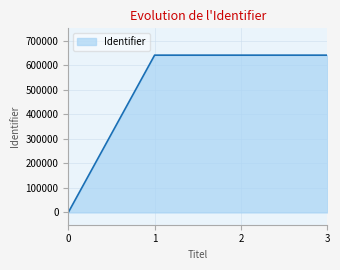

What is the average value?

480571